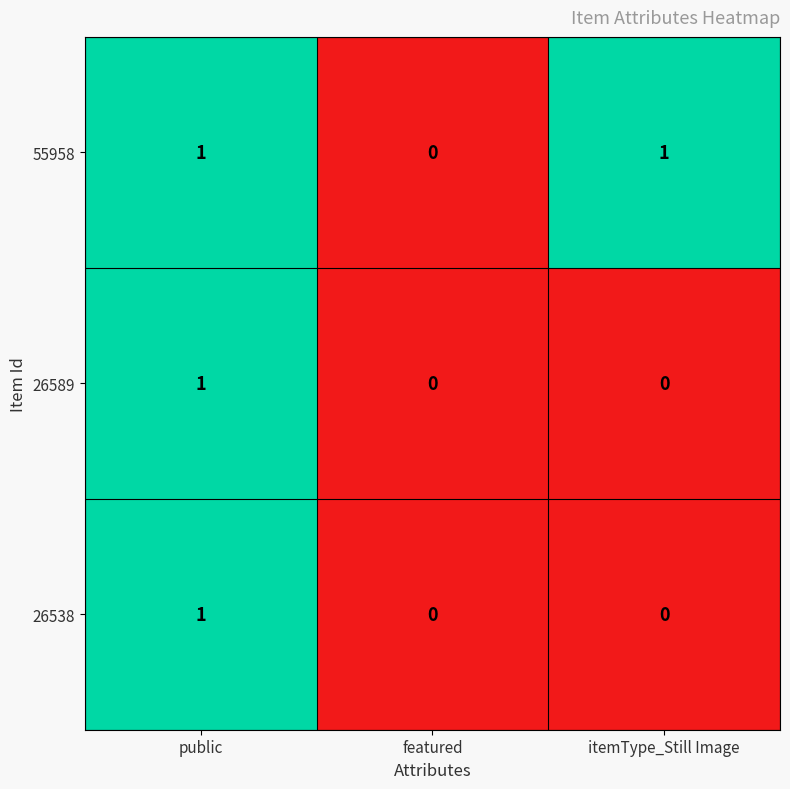

What is the difference between the highest and lowest values at itemType_Still Image?

1